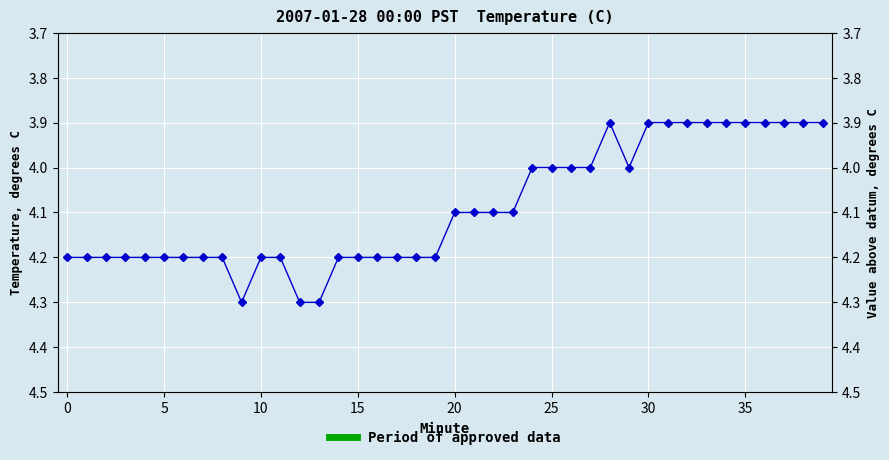

At which label is the value closest to 4?

24